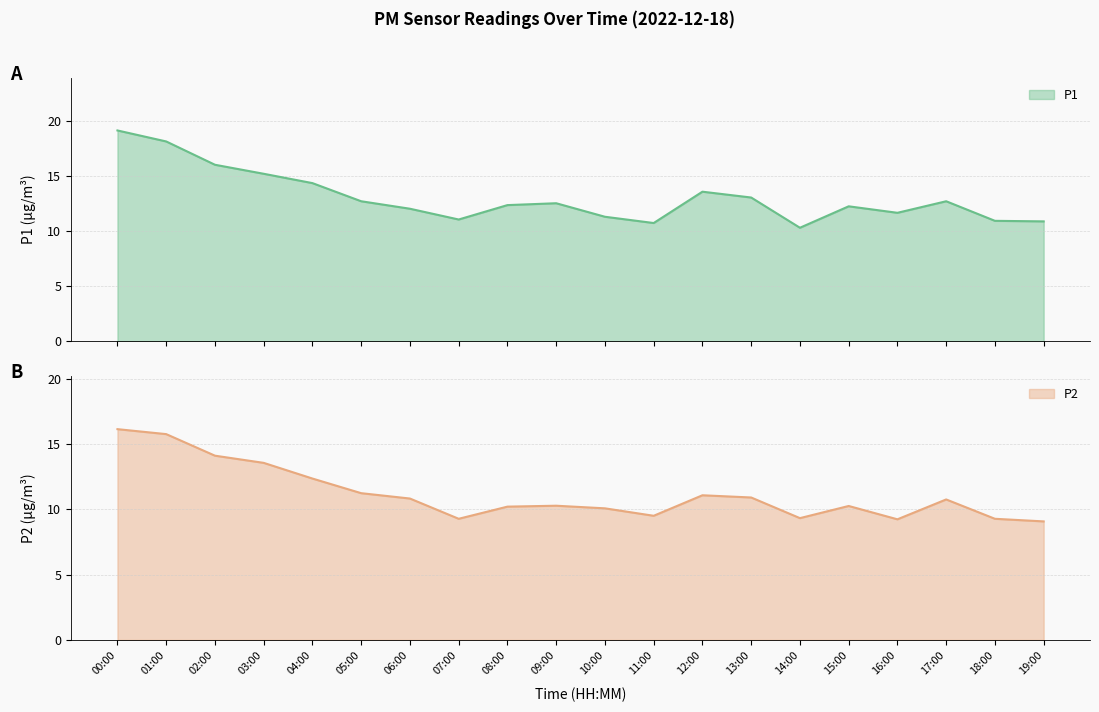

Which series has the largest total across all categories?

P1